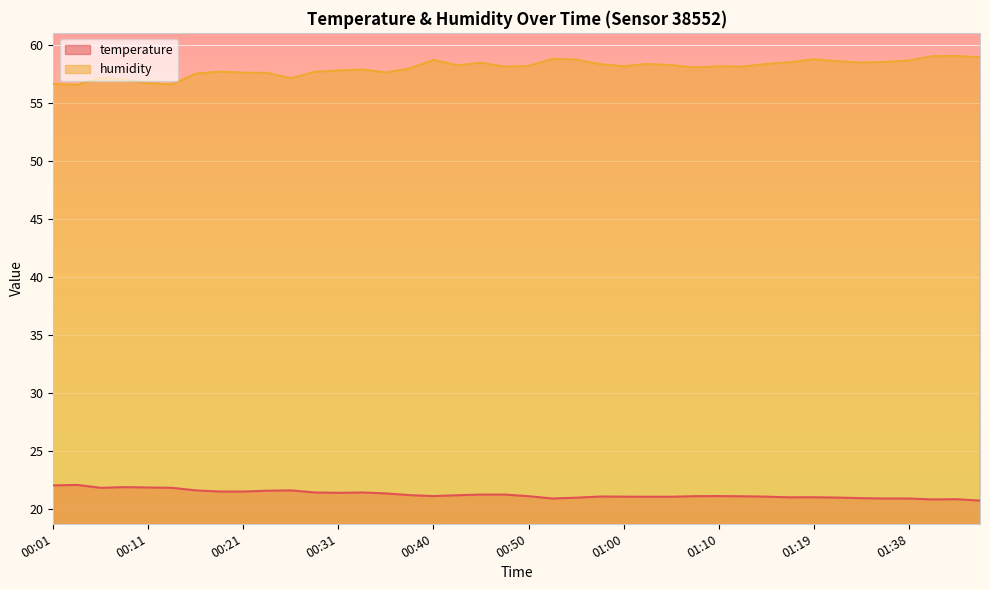

Which series has the largest total across all categories?

humidity